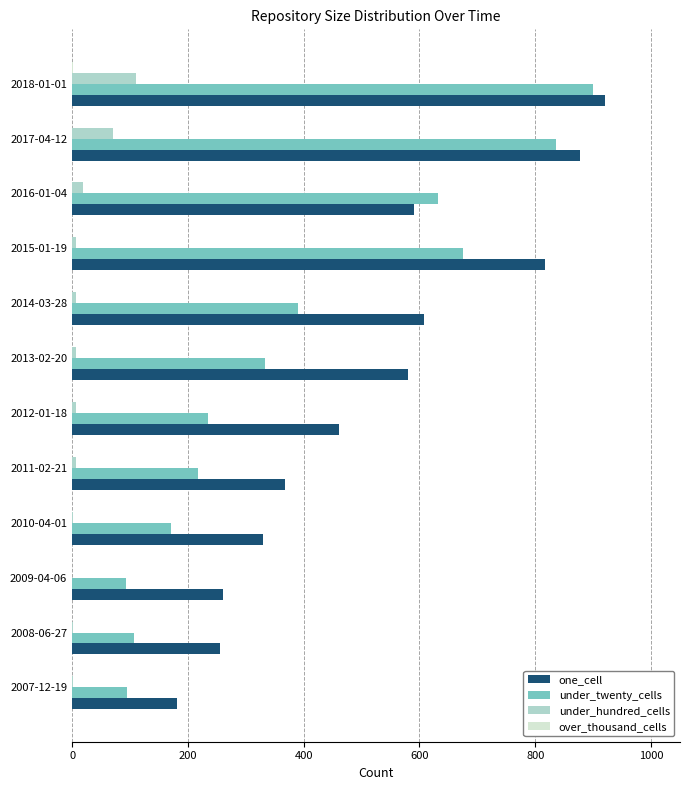

Where is under_hundred_cells nearest to the value 55?

2017-04-12